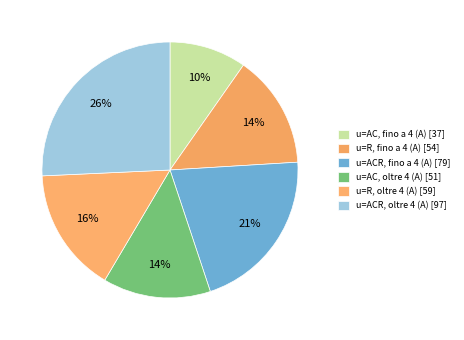

What portion of the pie excludes u=ACR, oltre 4 (A)?

74.3%